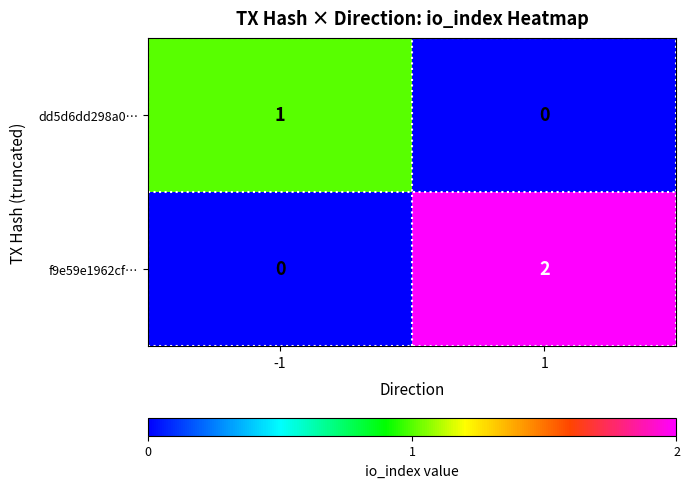

Which series has the widest spread of values?

f9e59e1962cf…